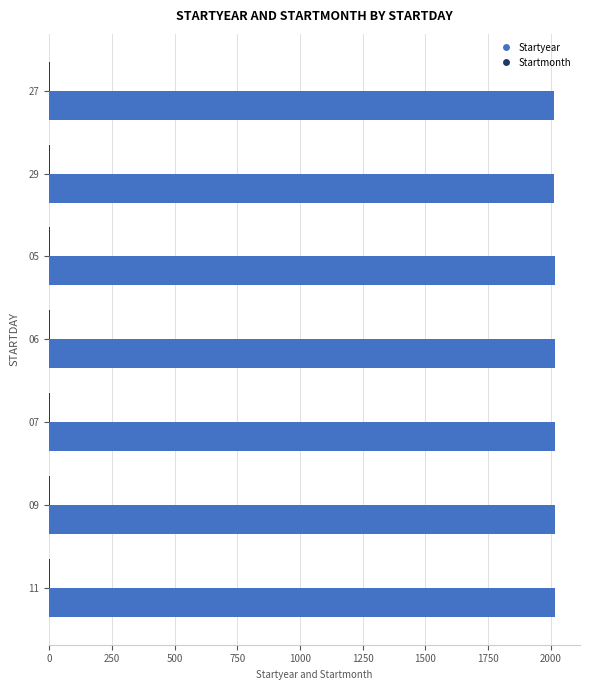

The value of Startyear at 07 is 2015. True or false?

True